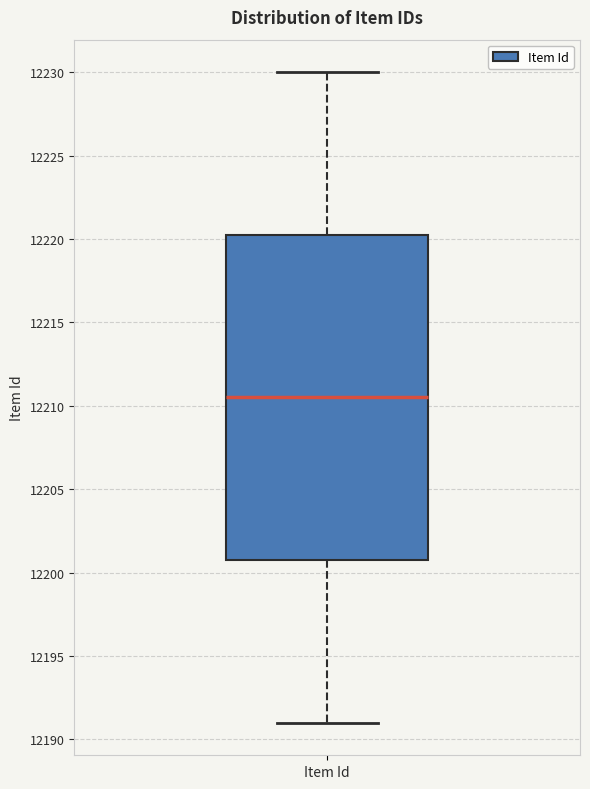

Transcribe this box plot: give where the median line is, the range the box spans, and where the two whiskers end, as read against the y-axis. The values are not printed on the chart, so give them approximately, as read against the axis.

median 12210.5, box 12201.0 to 12220.5, whiskers 12191.0 to 12230.0